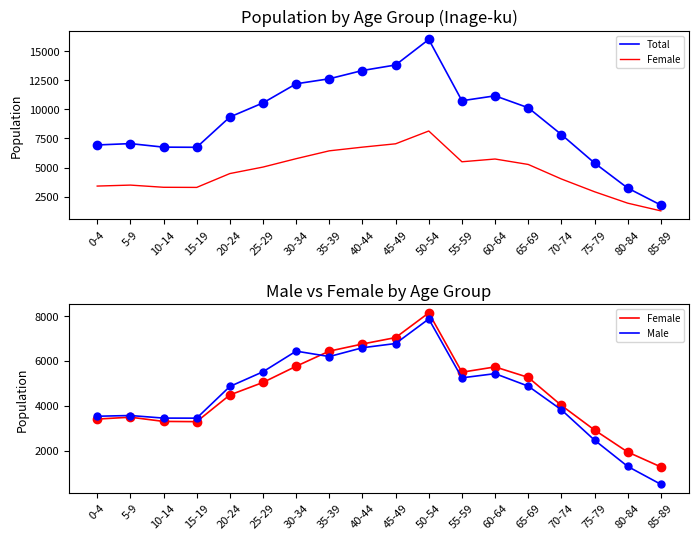

What is the average value of the Total series?

9198